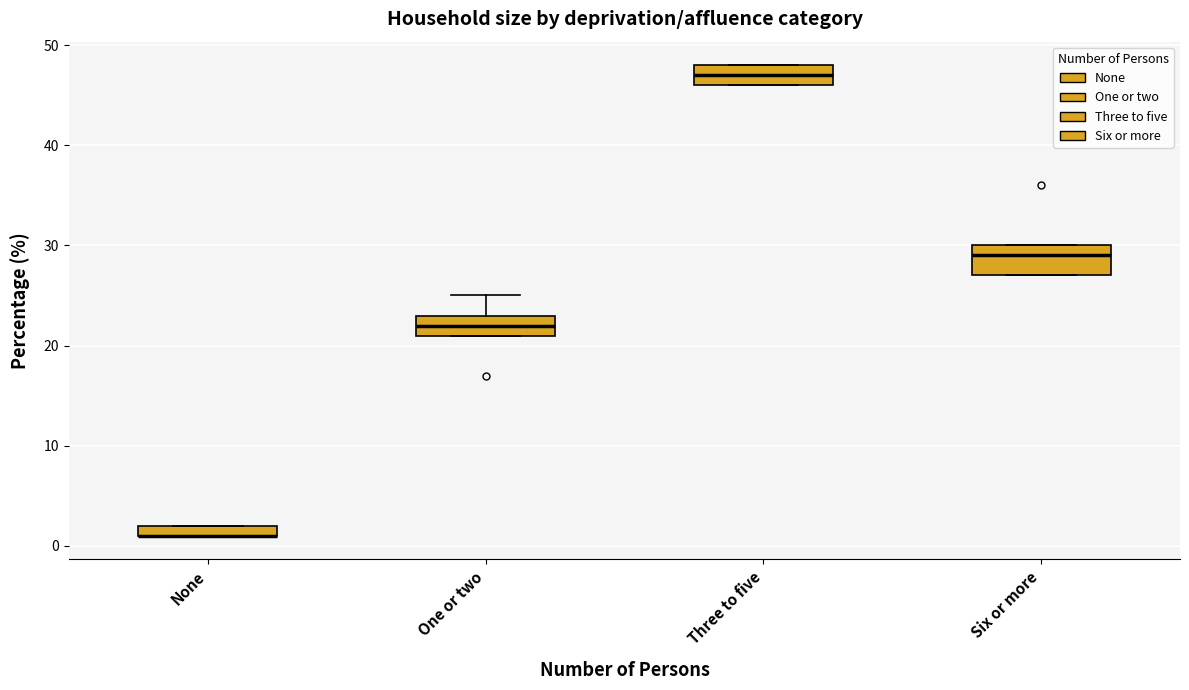

Where is the upper edge of the box for None on the y-axis? The values are not printed on the chart, so give them approximately, as read against the axis.

2